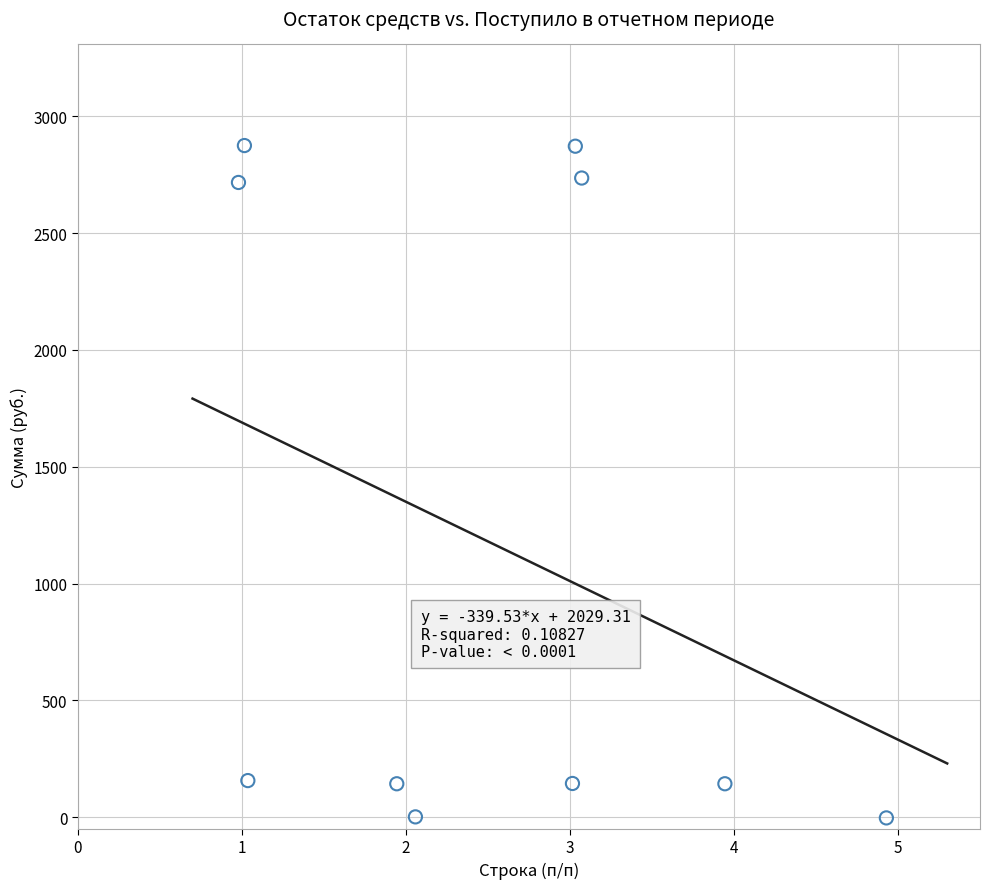

What is the range of Y values (max minus min)?

2878.3